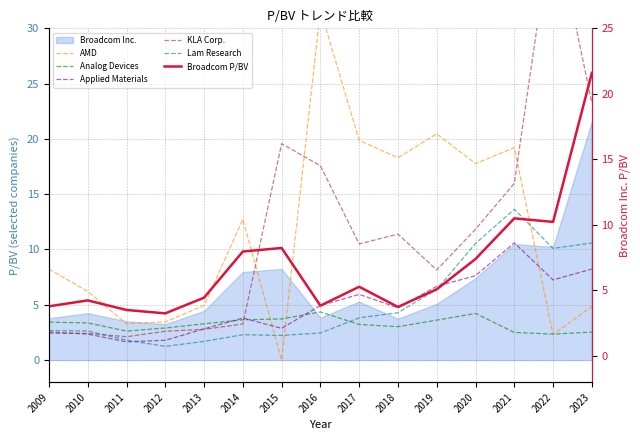

Which label corresponds to the smallest value in the chart?

2015